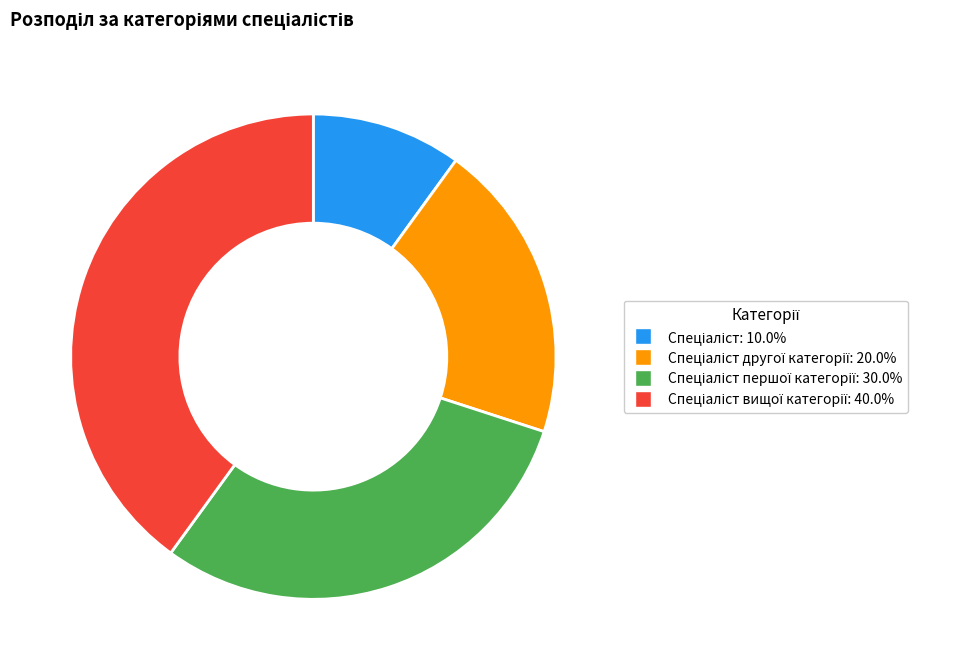

Does any single category account for the majority?

No